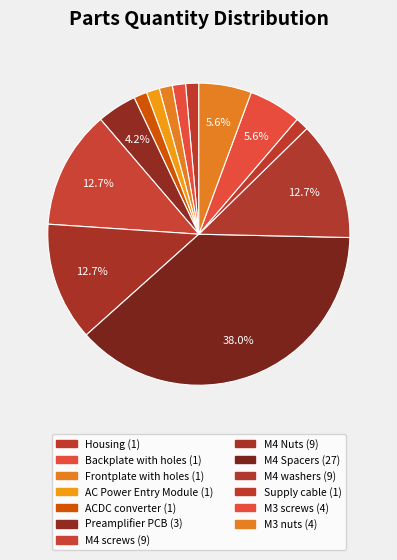

Is it true that ACDC converter is 1% of the pie?

True